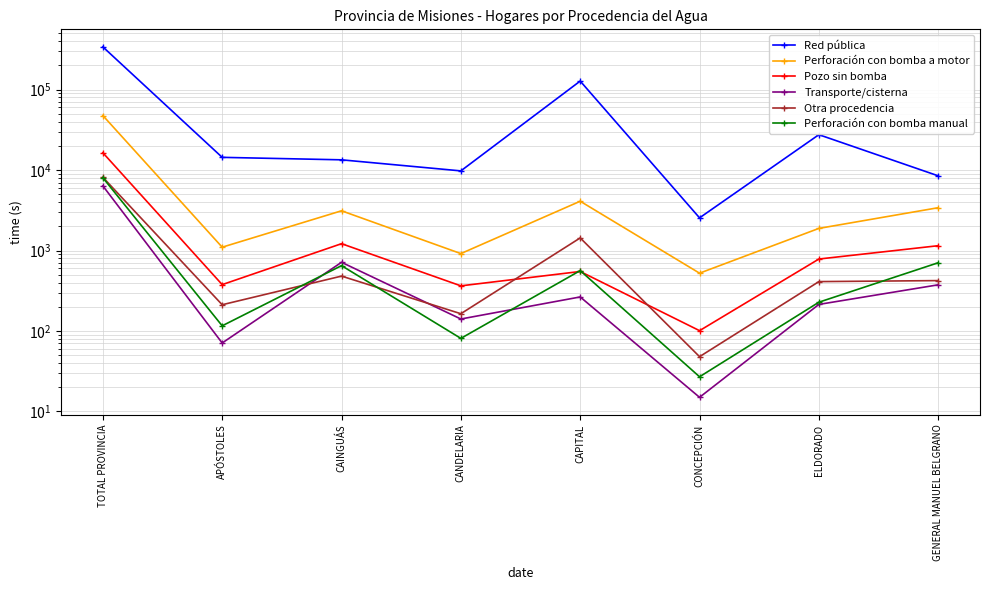

At how many categories does at least one series exceed 5339?

7